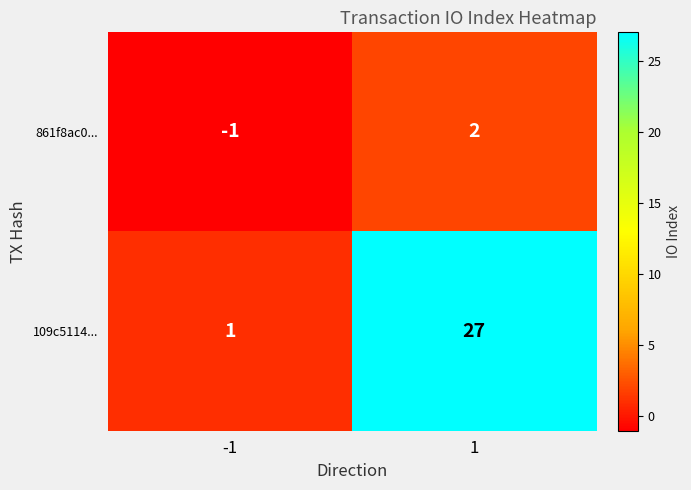

How many data points does each series have?

2